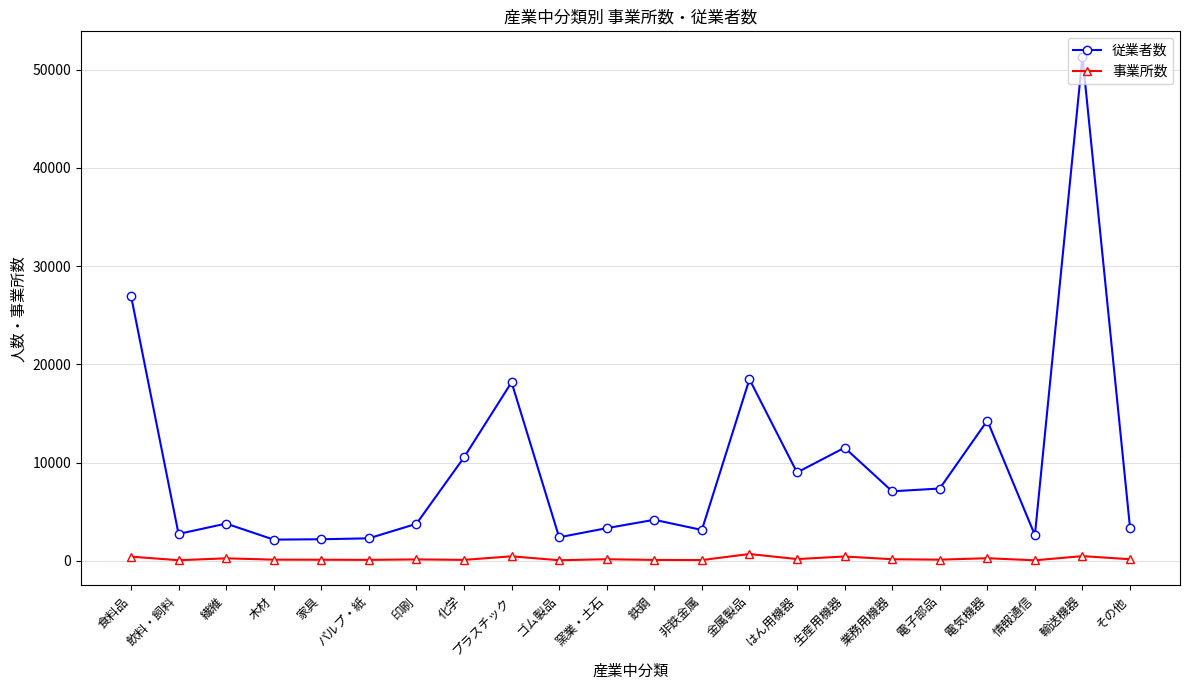

What is the value of the 事業所数 point at the 1st from the left?

415